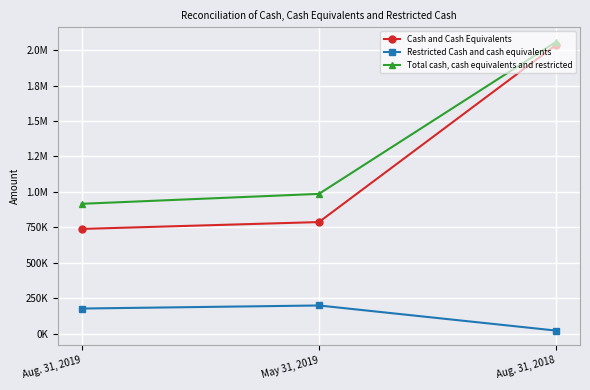

Reading left to right, what are all the values shown in this chart?

Cash and Cash Equivalents: Aug. 31, 2019=738660	May 31, 2019=787086	Aug. 31, 2018=2037537
Restricted Cash and cash equivalents: Aug. 31, 2019=177247	May 31, 2019=198843	Aug. 31, 2018=21587
Total cash, cash equivalents and restricted: Aug. 31, 2019=915907	May 31, 2019=985929	Aug. 31, 2018=2059124